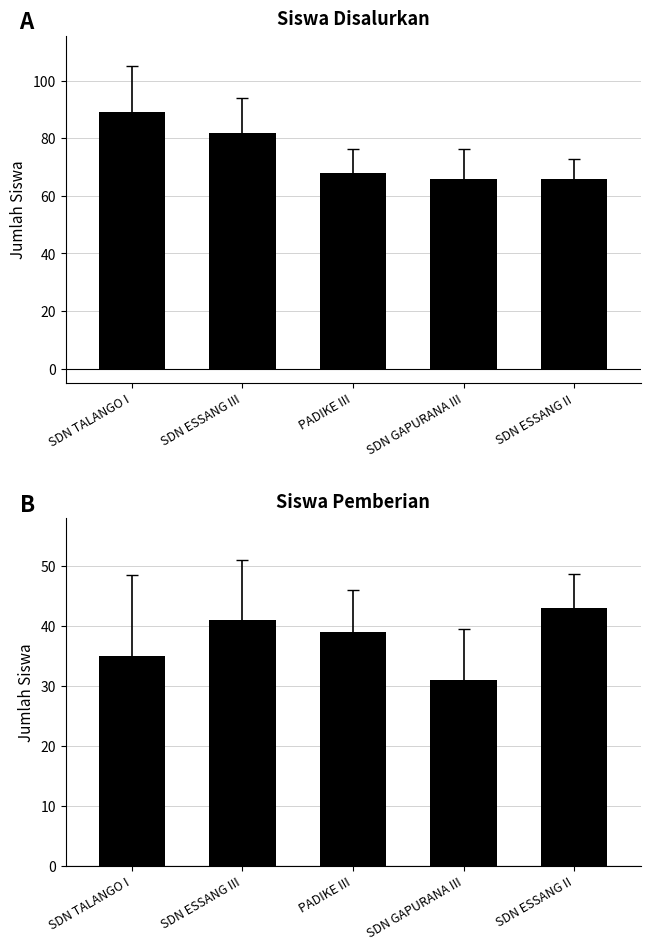

What is the difference between the maximum and minimum values in the Siswa Pemberian series?

12